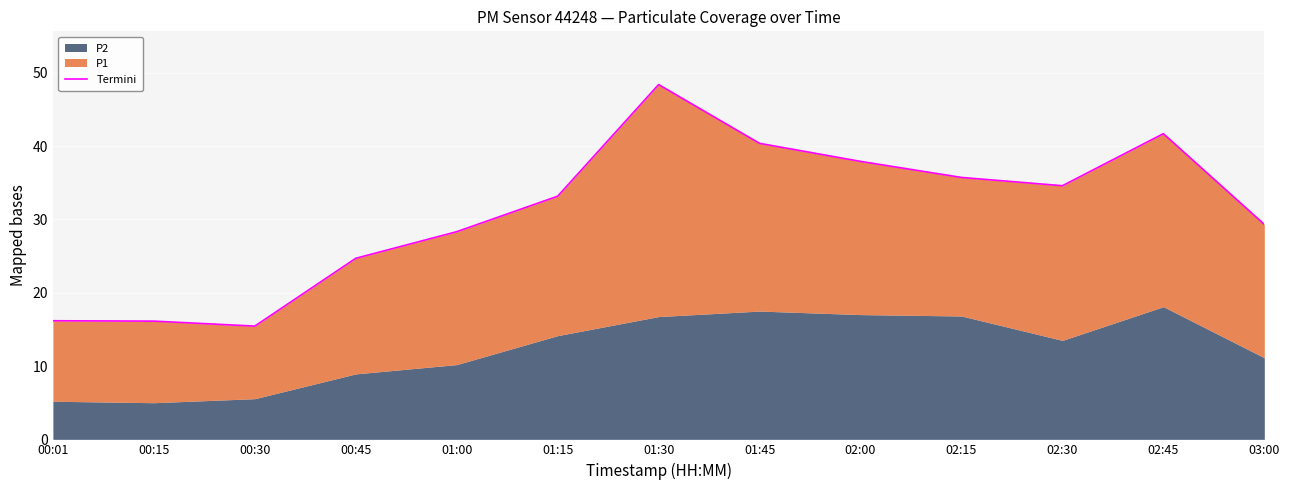

How many interior local valleys (lower than both neighbors) does the data have?

2